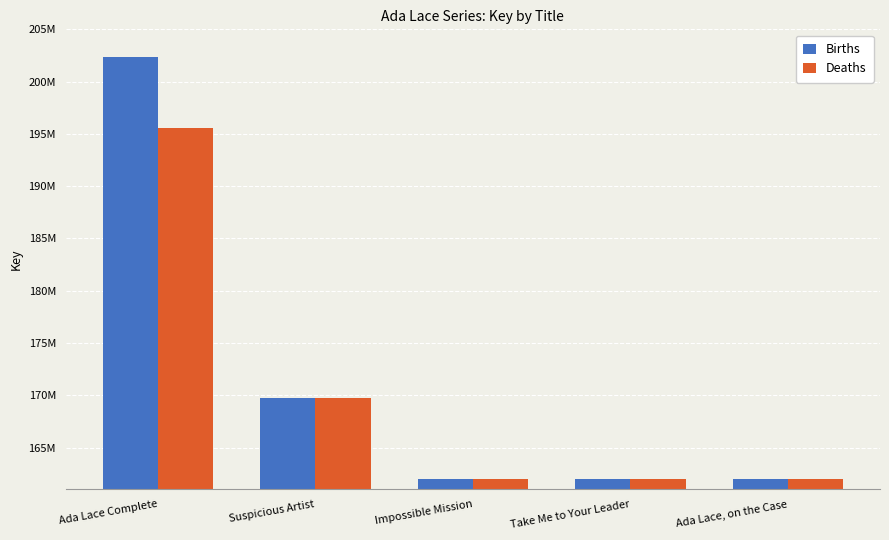

Reading right to left, transcribe all the data shown in this chart.

Births: Ada Lace, on the Case=161997682	Take Me to Your Leader=161999012	Impossible Mission=161999610	Suspicious Artist=169714264	Ada Lace Complete=202369689
Deaths: Ada Lace, on the Case=161997682	Take Me to Your Leader=161998377	Impossible Mission=161999610	Suspicious Artist=169714264	Ada Lace Complete=195549184